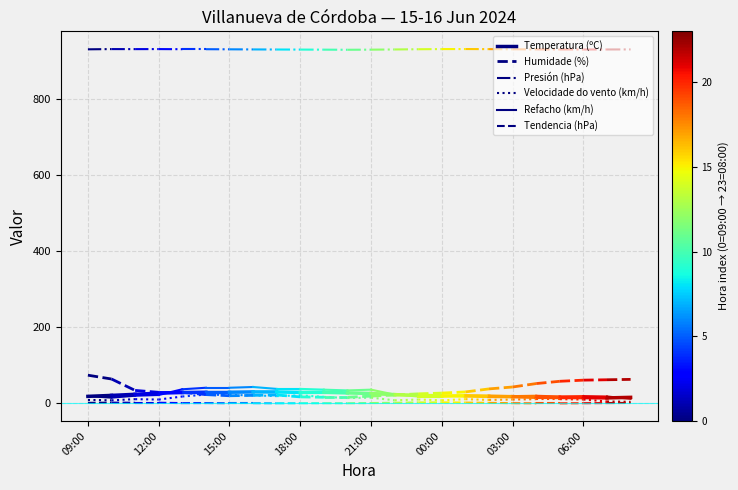

The Refacho (km/h) series shows 14.0 at 12:00. True or false?

True